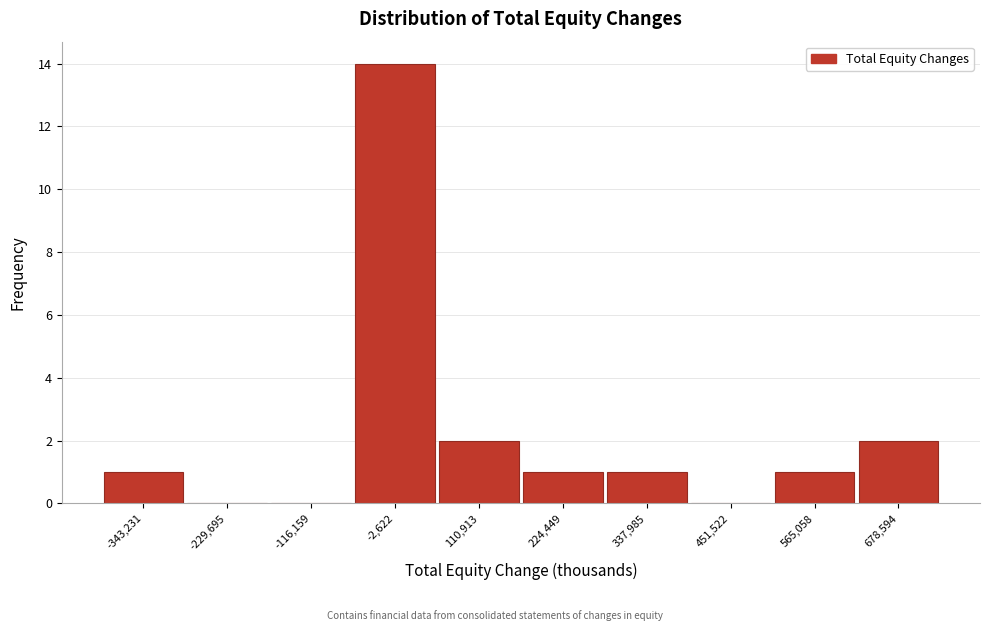

Reading left to right, transcribe this chart: for each bar, give the range it covers on the x-axis and its height. Neither the bar edges nor the heights are printed on the chart, so give them approximately, as read against the axes.

-400000 to -280000: 1
-280000 to -180000: 0
-180000 to -60000: 0
-60000 to 60000: 14
60000 to 160000: 2
160000 to 280000: 1
280000 to 400000: 1
400000 to 500000: 0
500000 to 620000: 1
620000 to 740000: 2